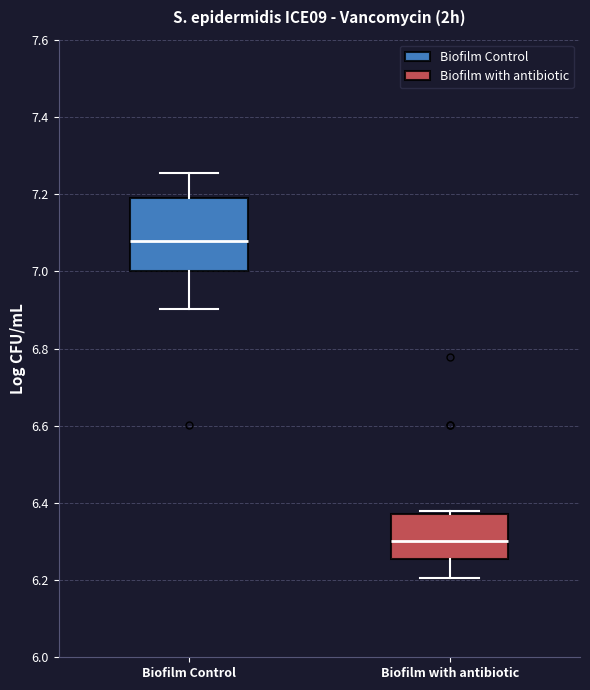

Comparing the boxes themselves (not the whiskers), which one is the tallest?

Biofilm Control